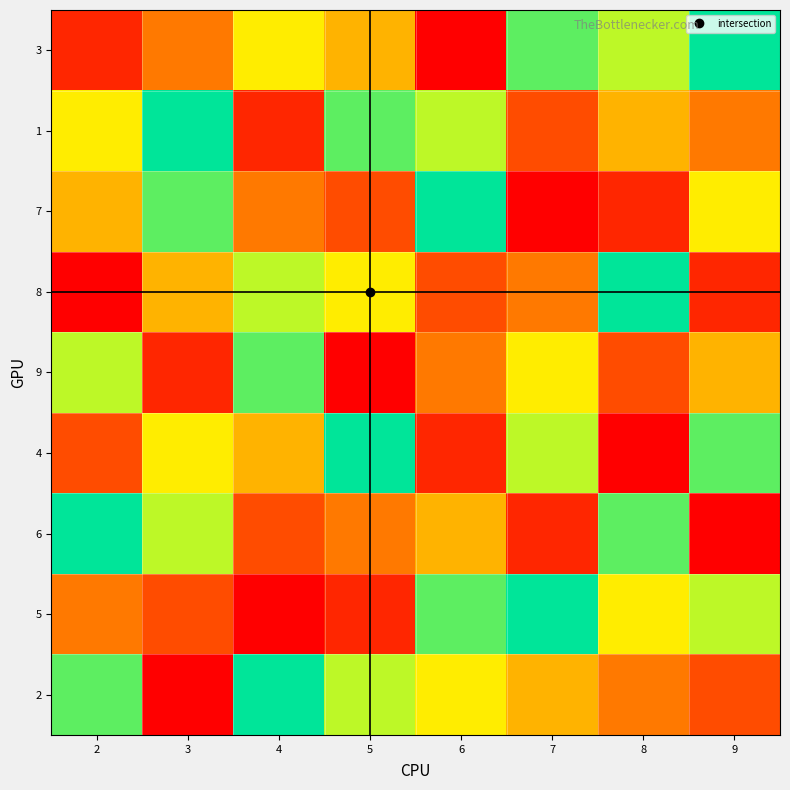

At 4, list the series in order from smallest to largest.

5, 1, 6, 7, 4, 3, 8, 9, 2